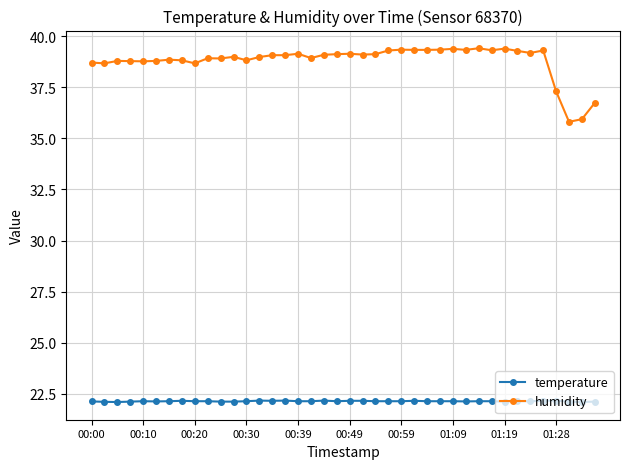

True or false: humidity and temperature cross at least once.

False